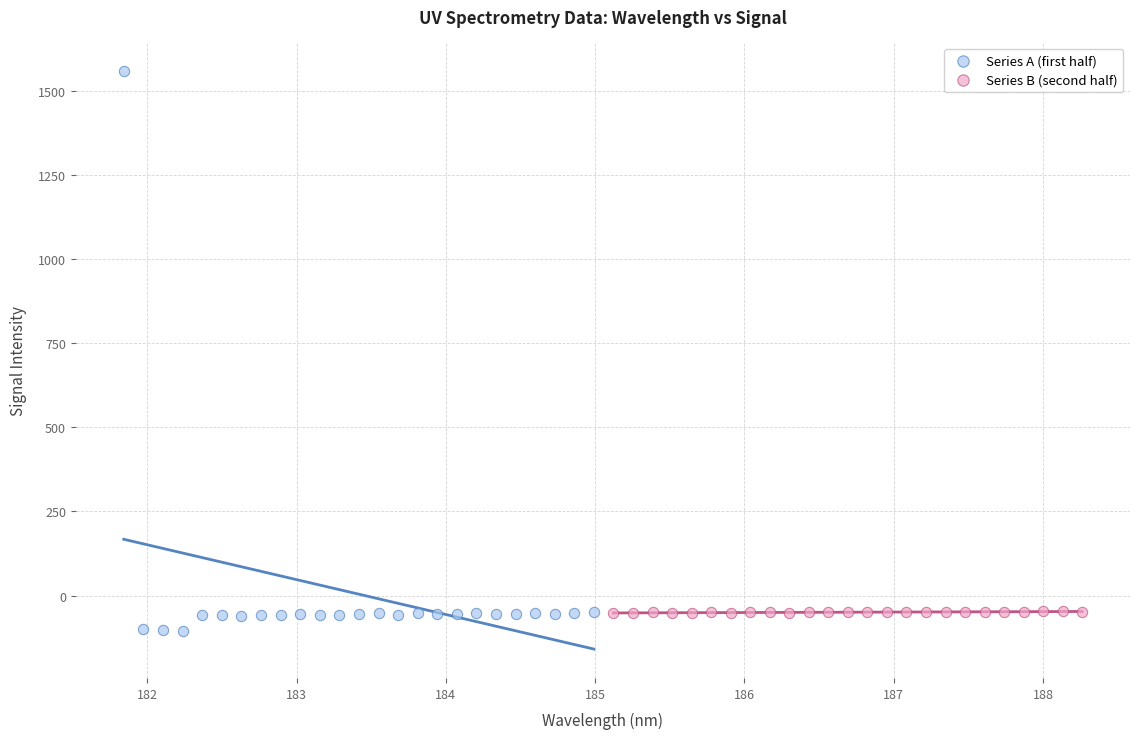

Which series reaches the minimum Y coordinate?

Series A (first half)